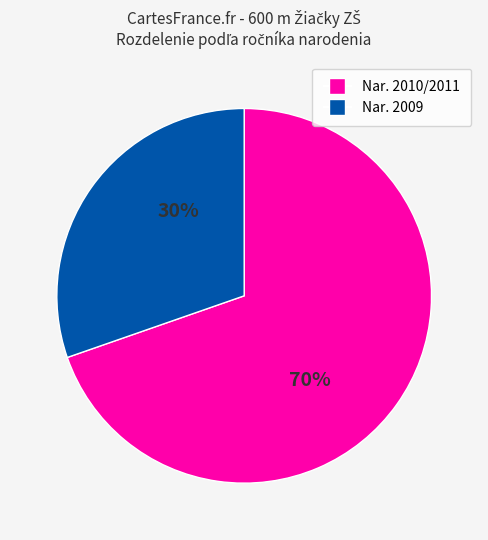

Is there any slice that represents more than half of the pie?

Yes